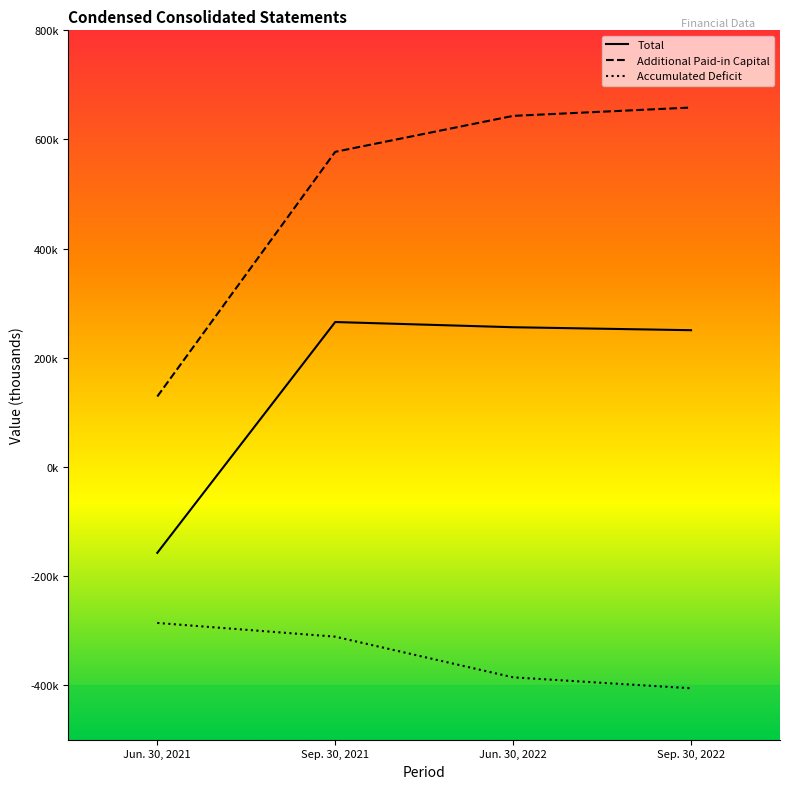

True or false: Additional Paid-in Capital and Total cross at least once.

False